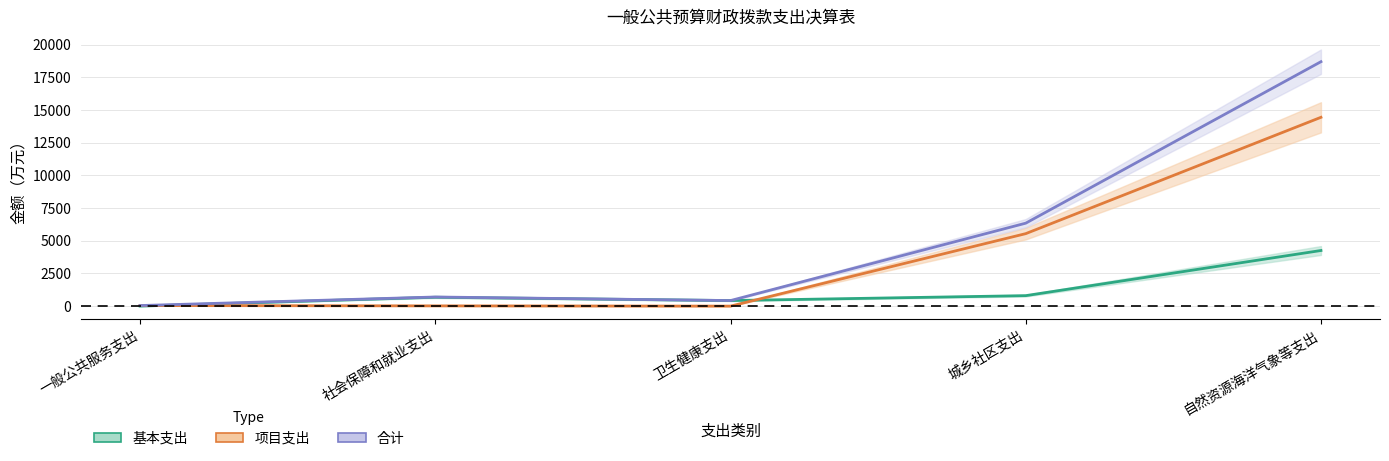

What is the value of the 项目支出 point at the 4th from the left?

5542.9